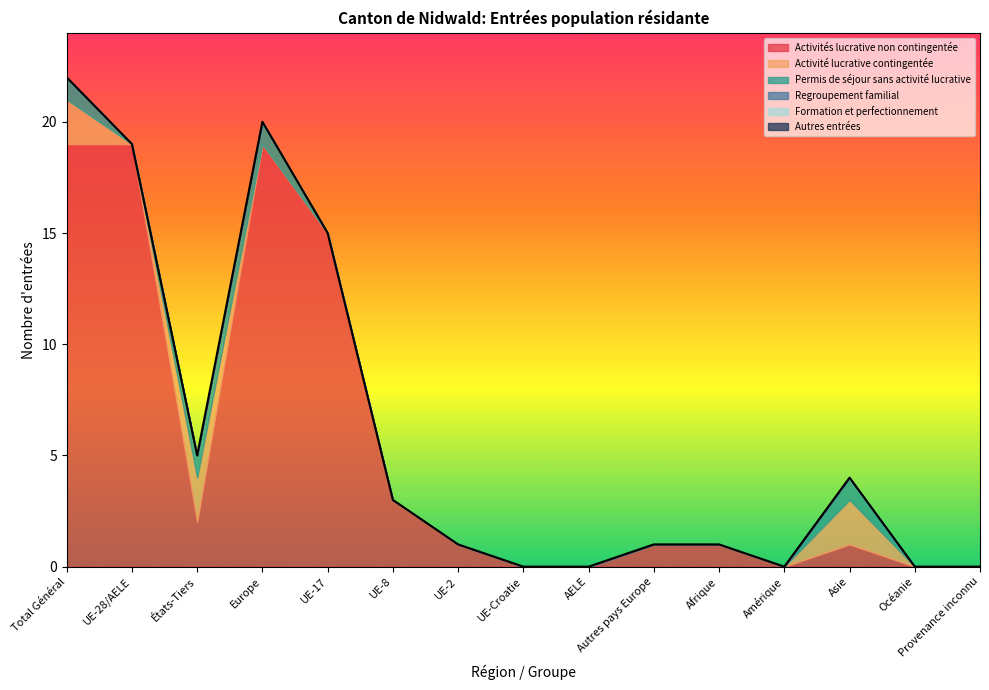

Which has a higher value, UE-17 or États-Tiers?

UE-17